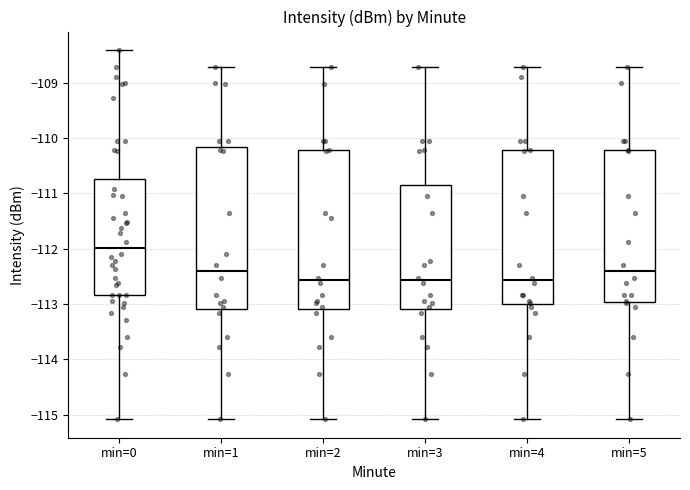

Which box's median line is the highest?

min=0